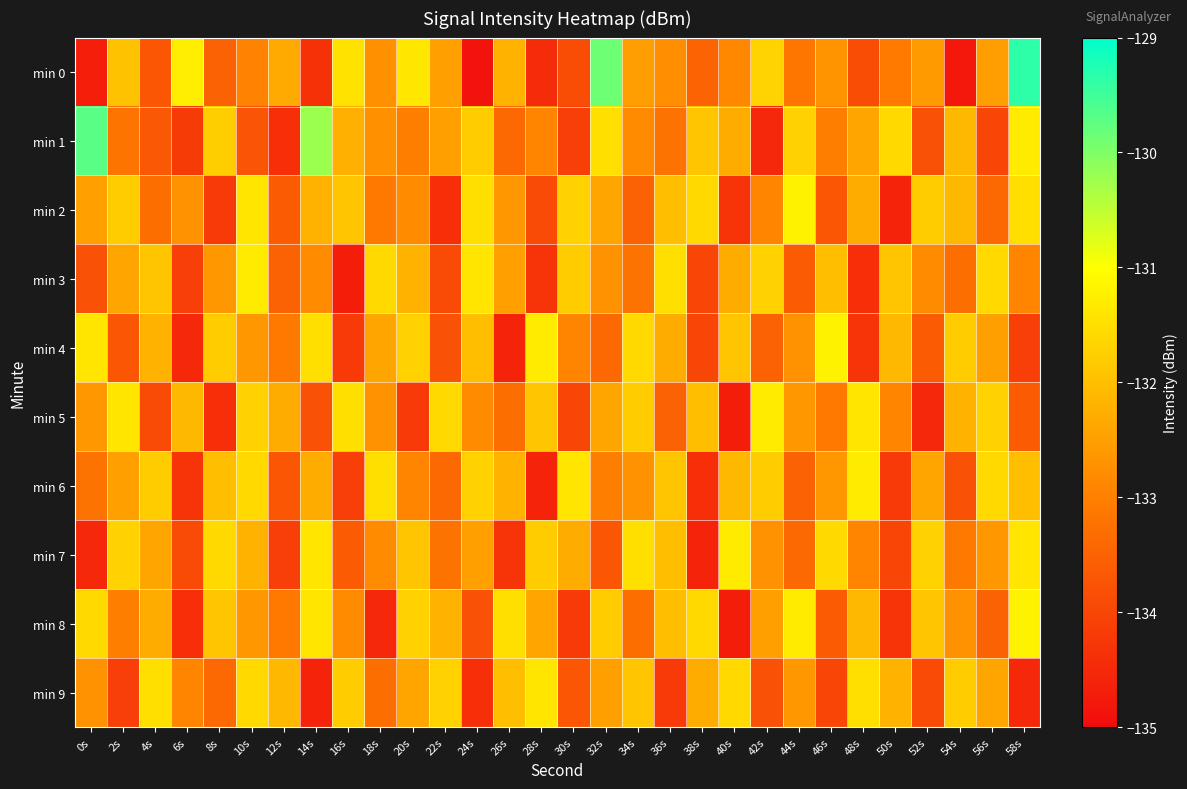

How many series are shown in this chart?

10